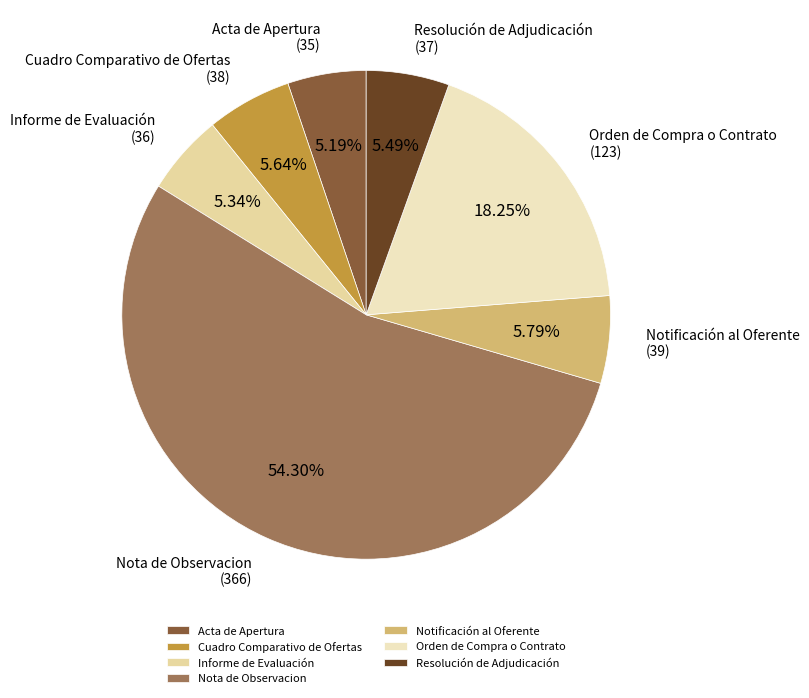

Is Acta de Apertura the majority of the pie?

No